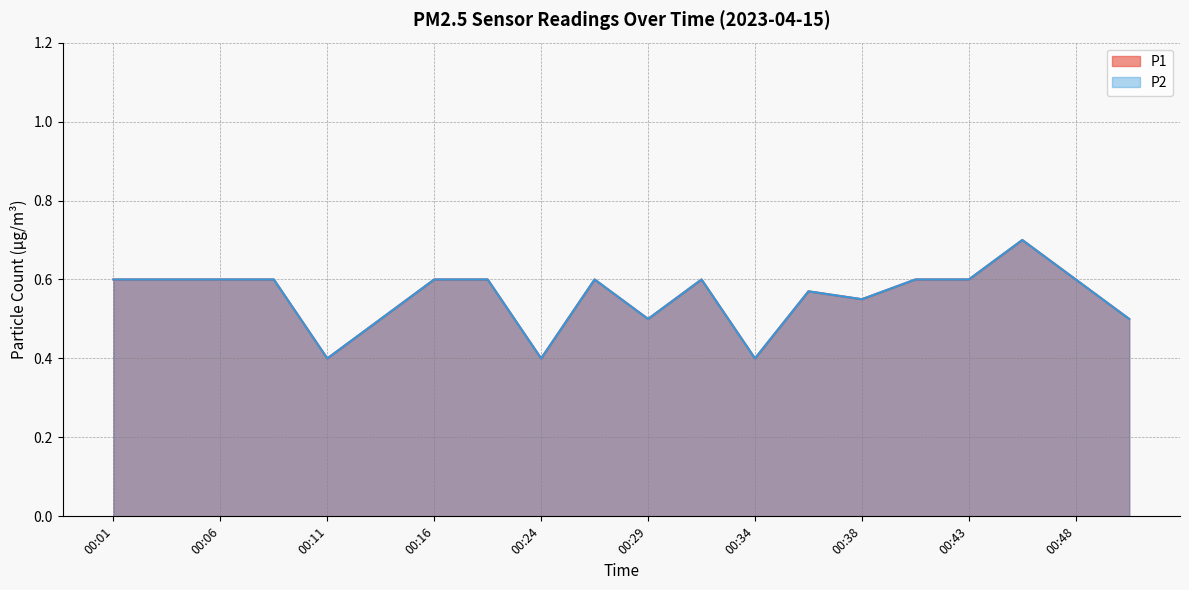

What is the average value of the P2 series?

0.6